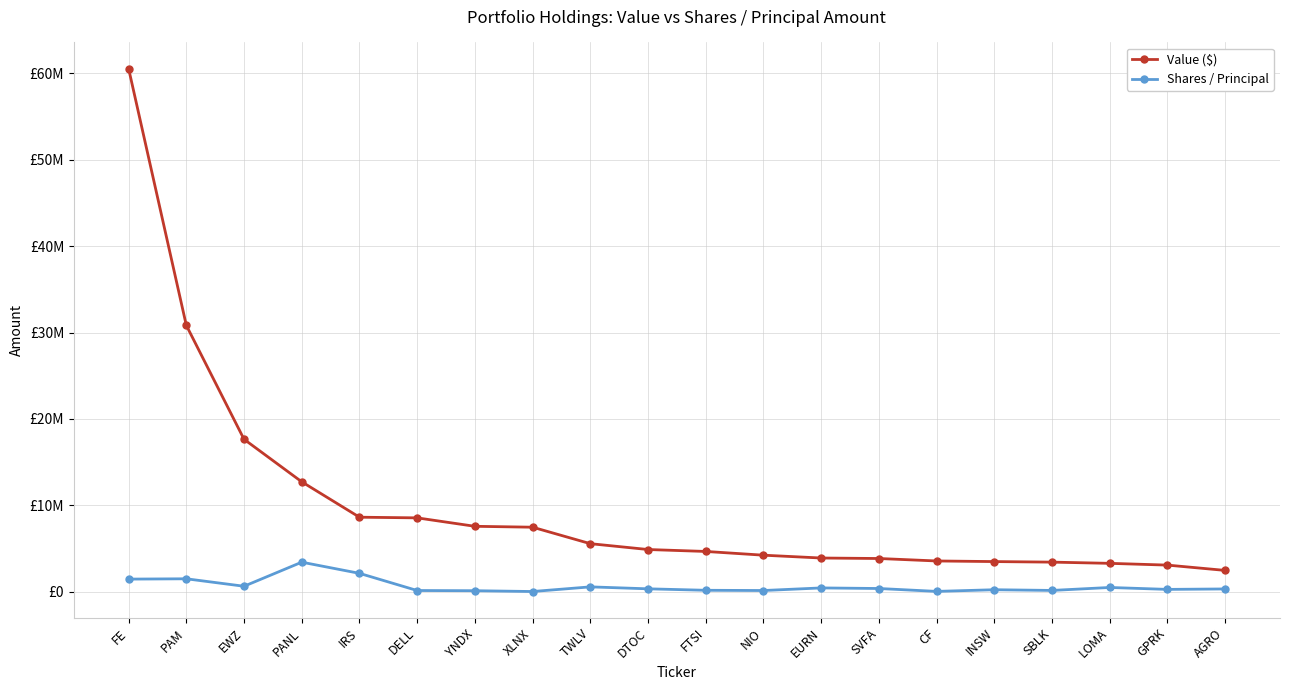

What are all the series names shown in the legend?

Value ($), Shares / Principal